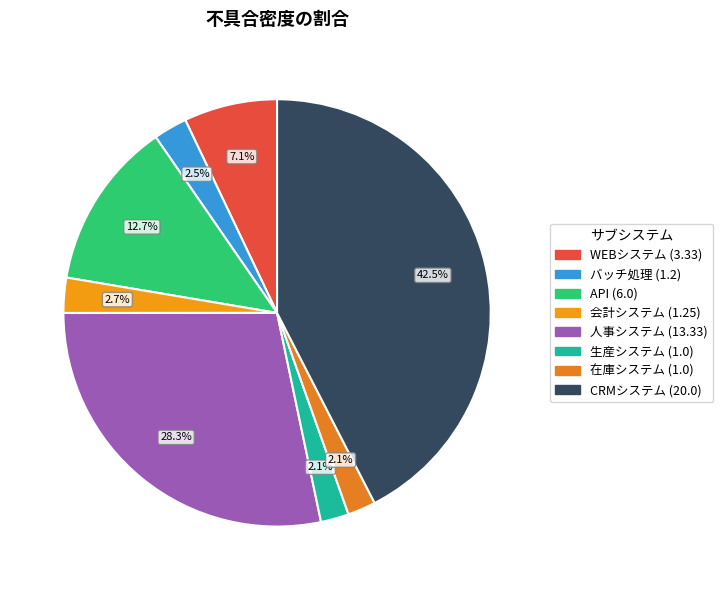

The 在庫システム slice represents 1% of the pie. True or false?

False